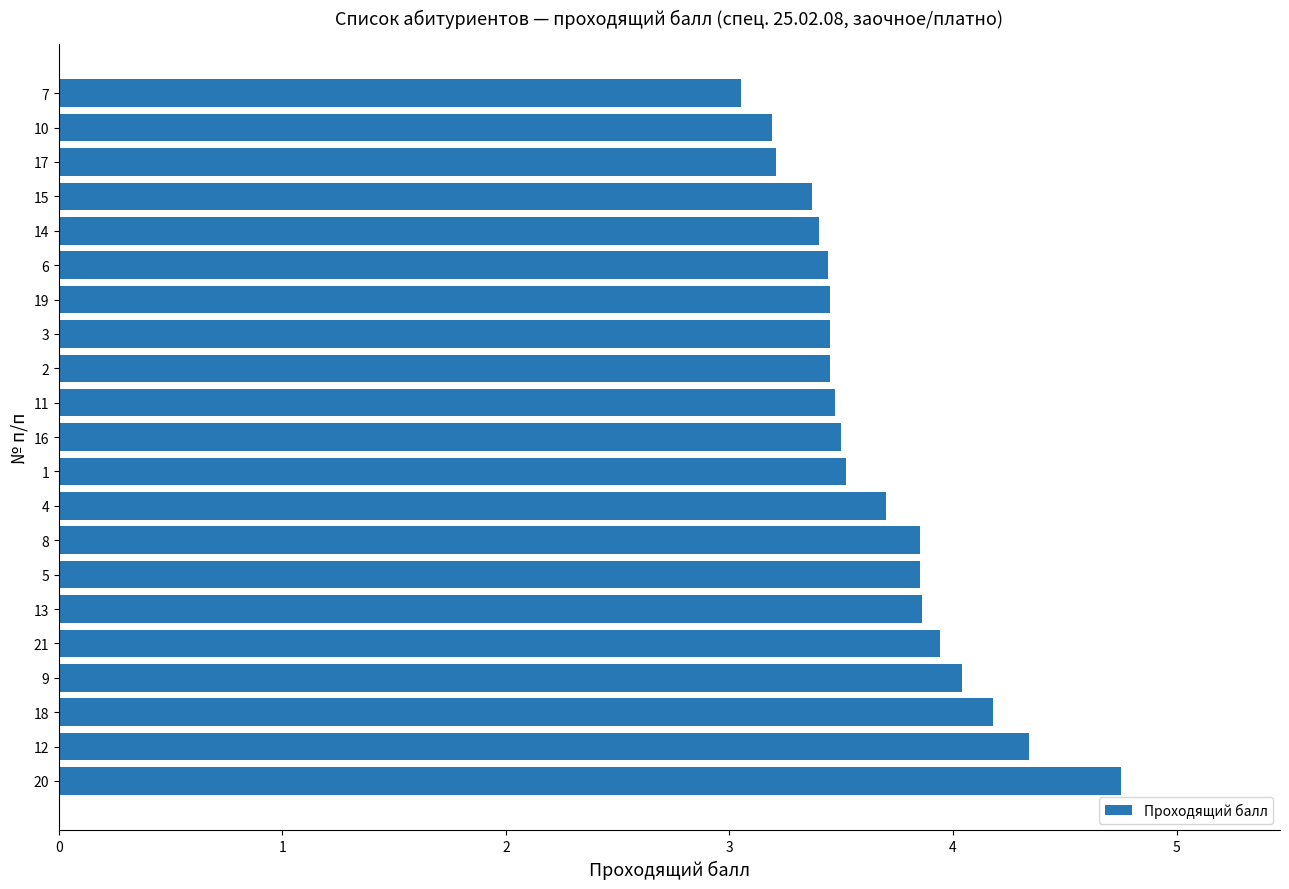

What is the average value?

3.7